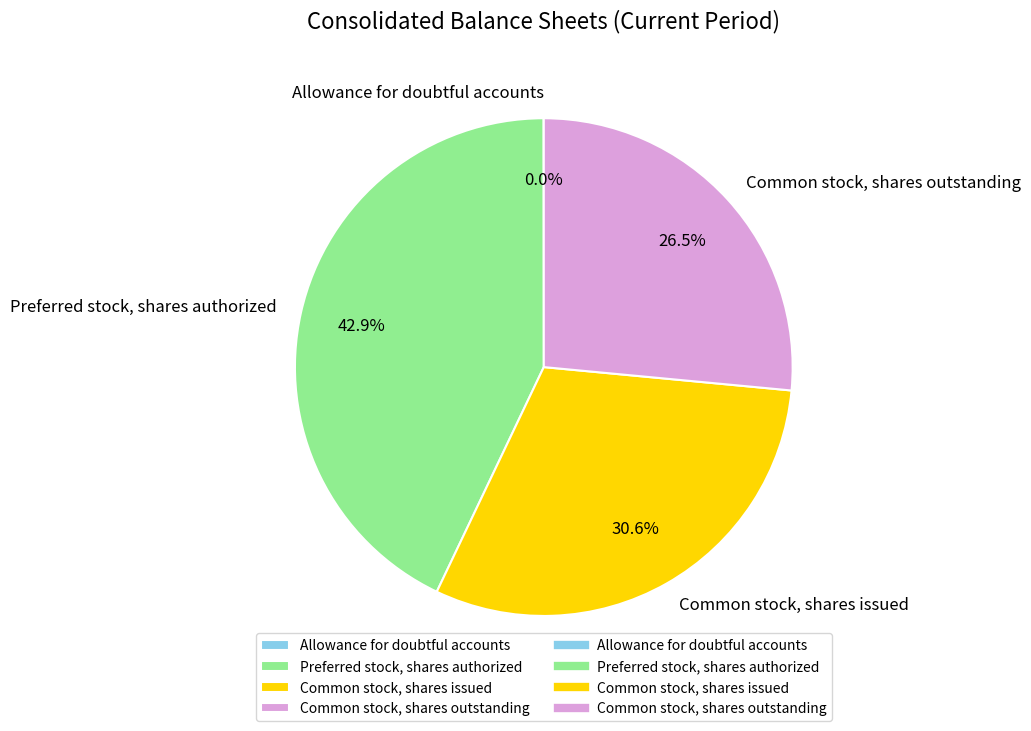

What percentage is NOT represented by Preferred stock, shares authorized?

57.1%